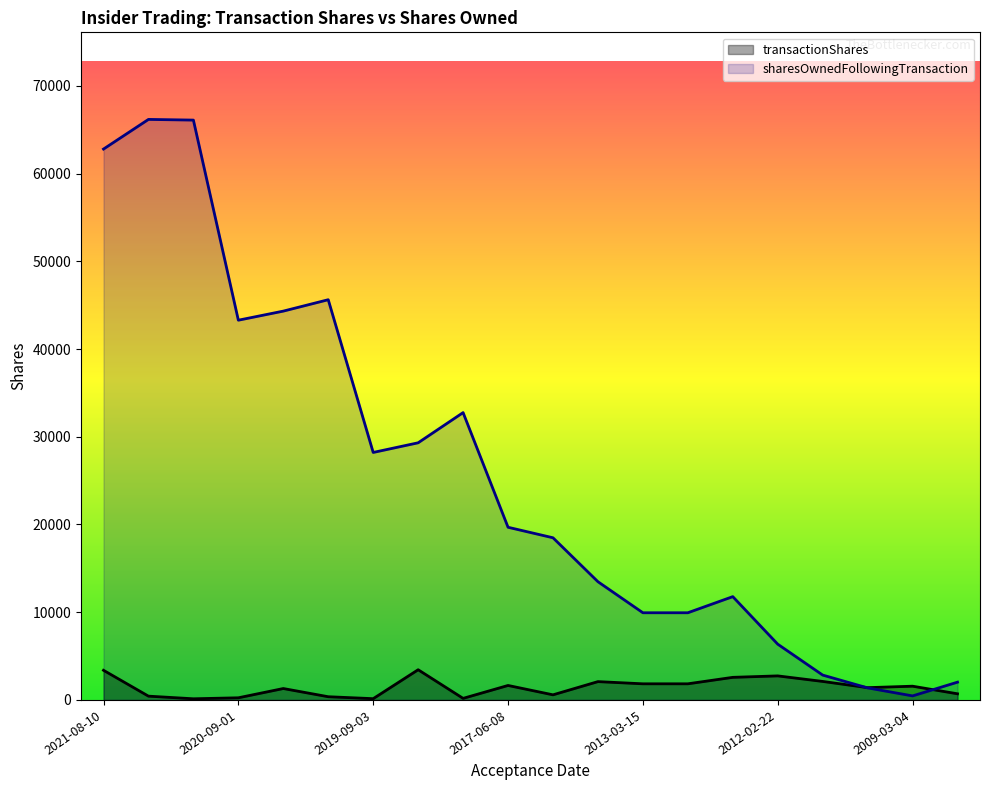

List the series in order of their peak value, lowest first.

transactionShares, sharesOwnedFollowingTransaction